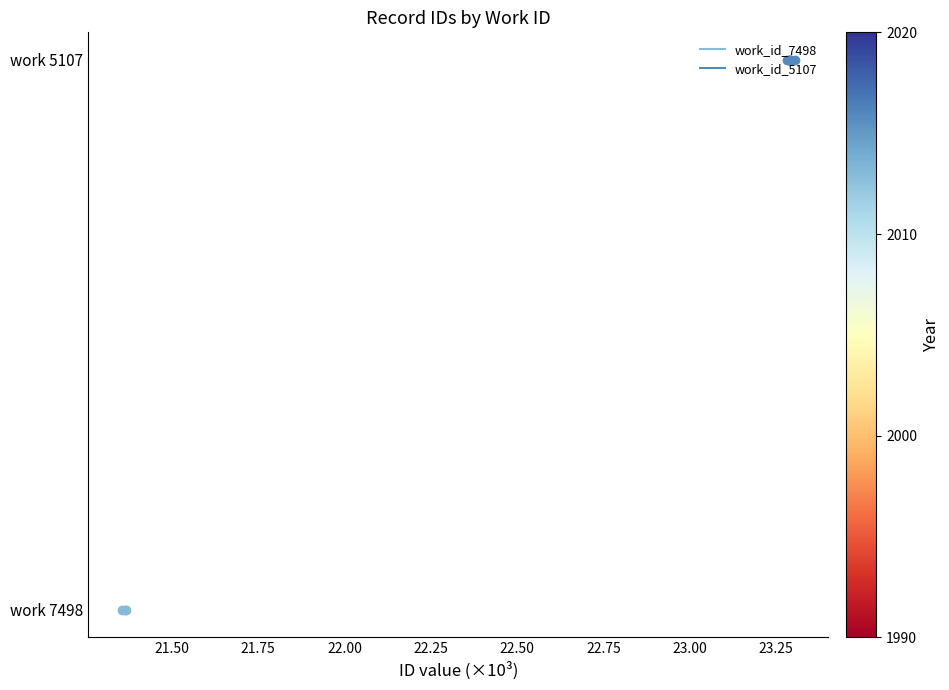

What are all the series names shown in the legend?

work_id_7498, work_id_5107